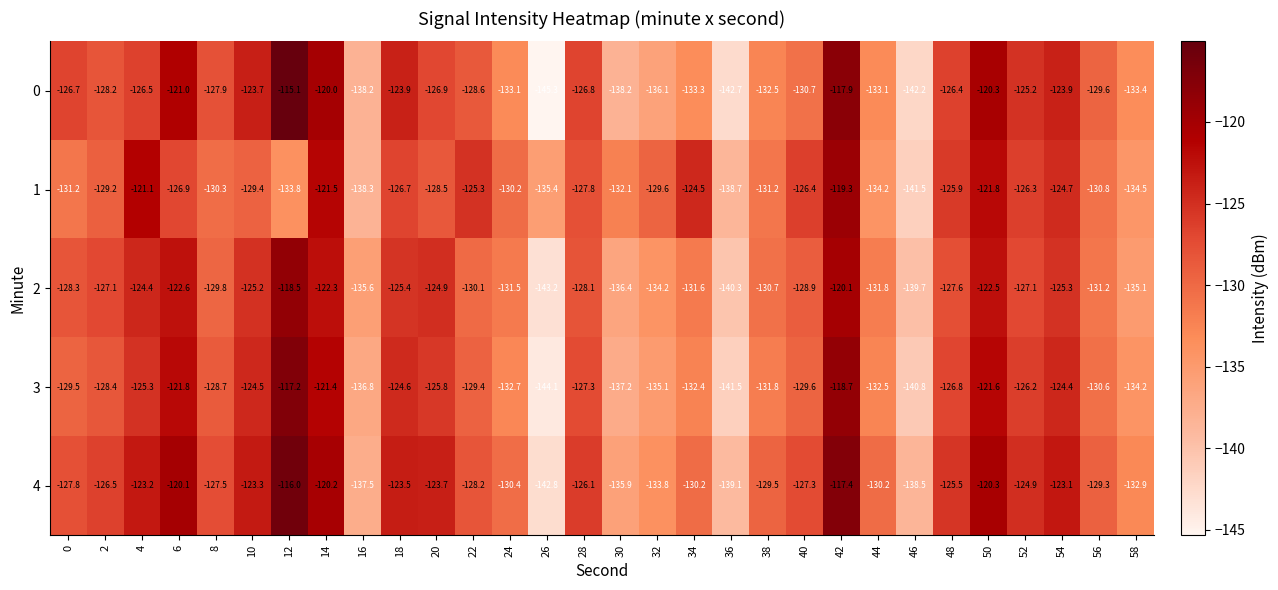

What is the spread (max minus min) of values at 24?

2.9